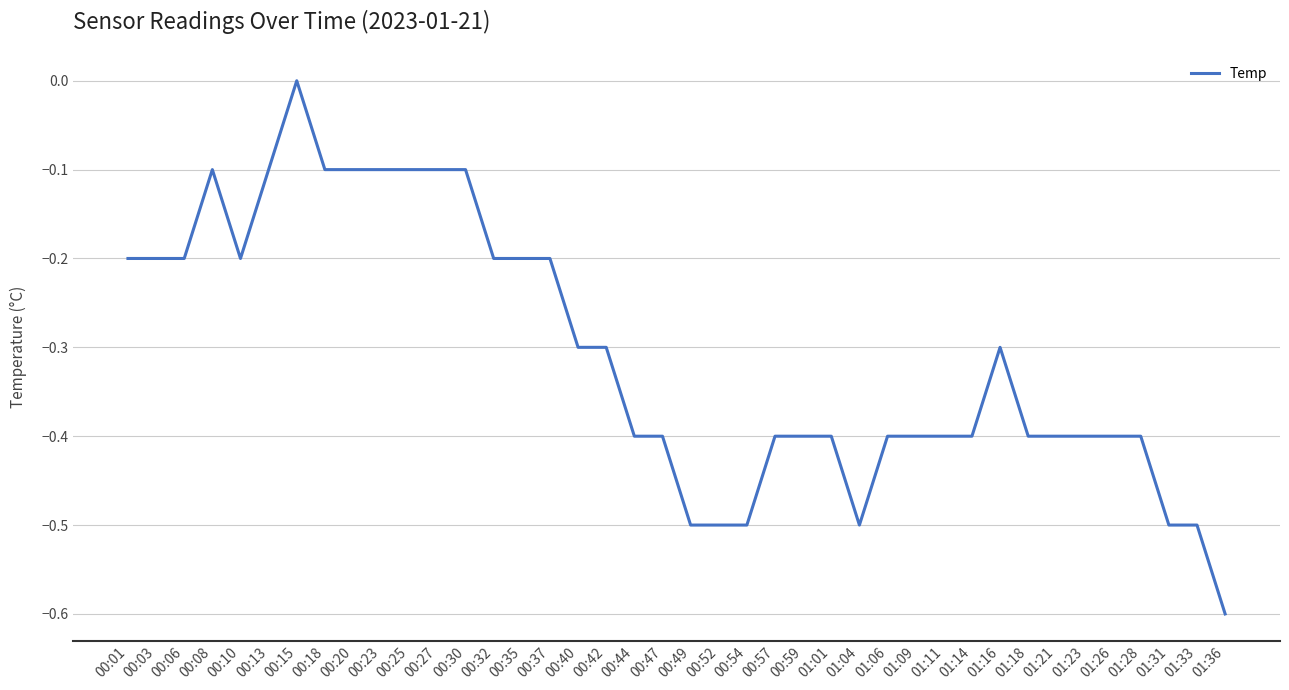

What is the sum of all values?

-12.3